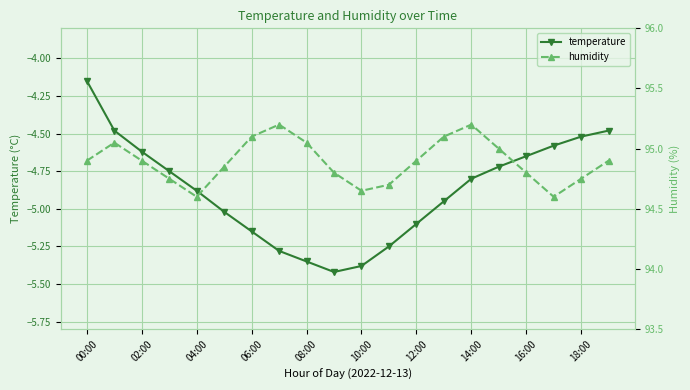

At which label is temperature closest to -4?

00:00